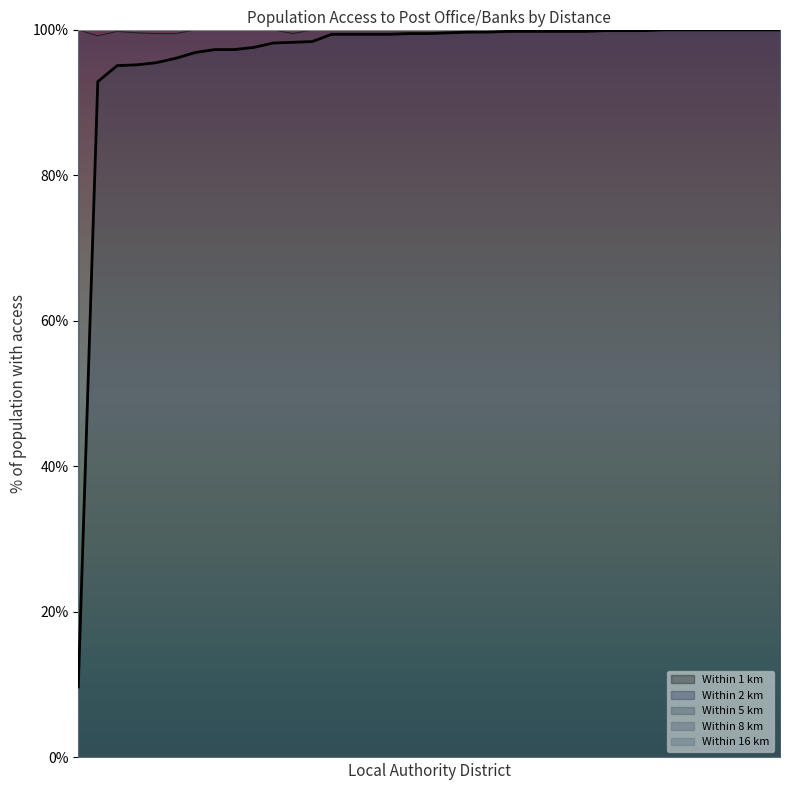

List the series in order of their peak value, highest first.

Within 1 km, Within 2 km, Within 5 km, Within 8 km, Within 16 km